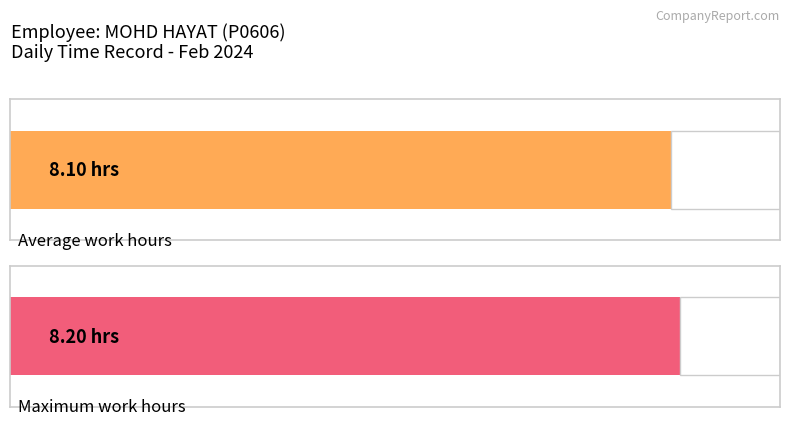

The value at 16-Fri is 2.9. True or false?

False